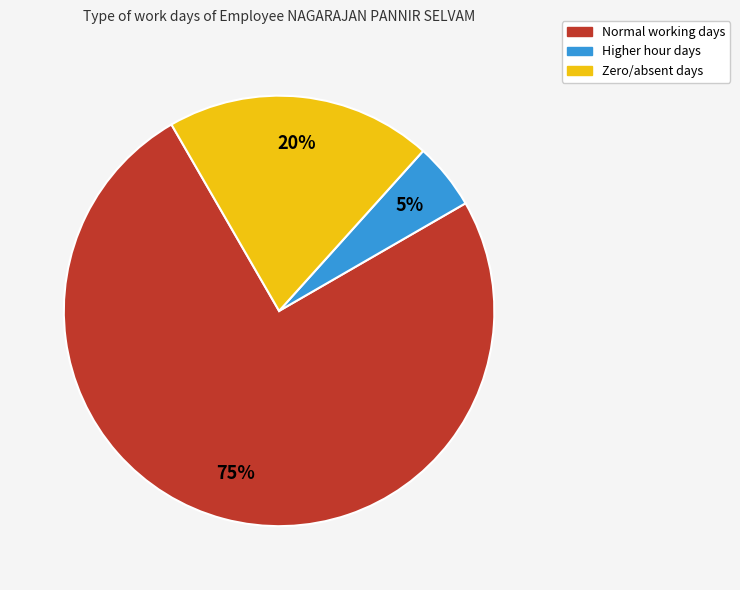

Does any single category account for the majority?

Yes